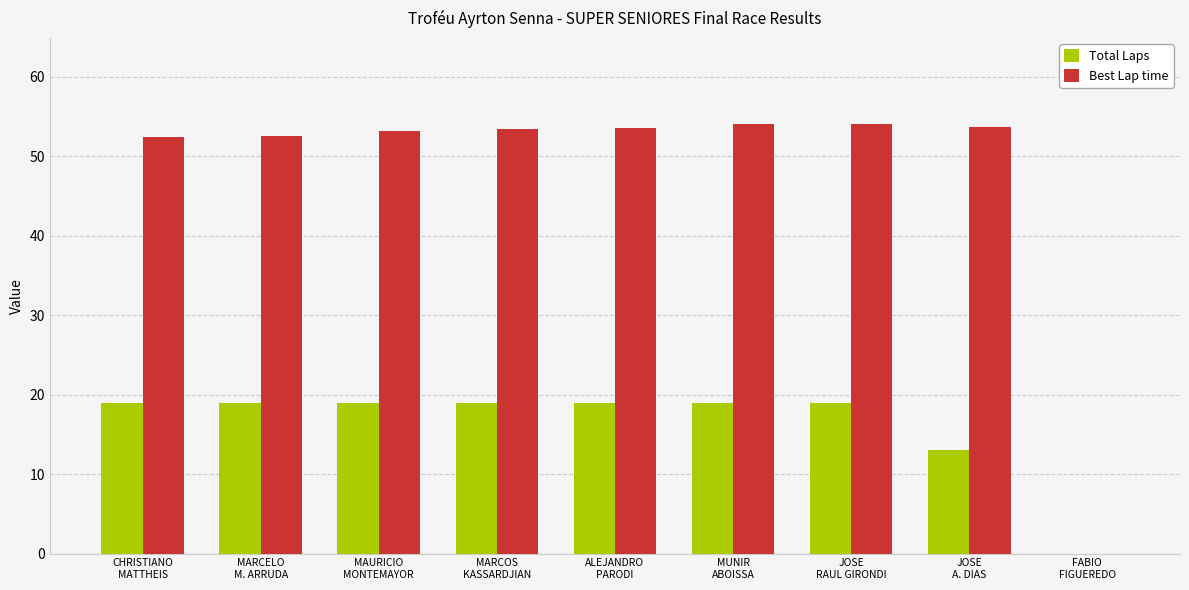

What is the sum of all Best Lap time values?

426.7